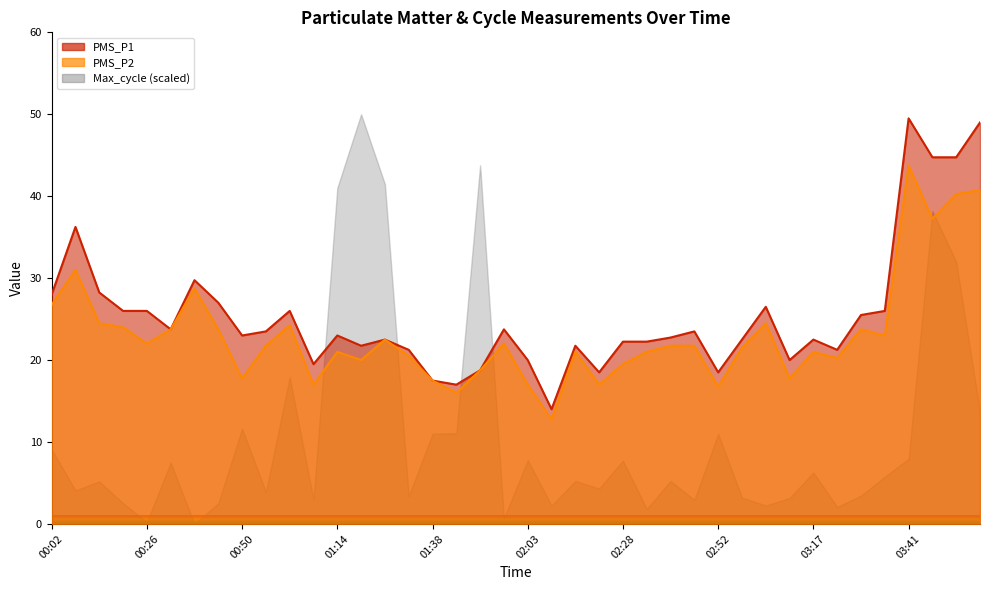

Which has a higher value, 03:35 or 02:46?

03:35